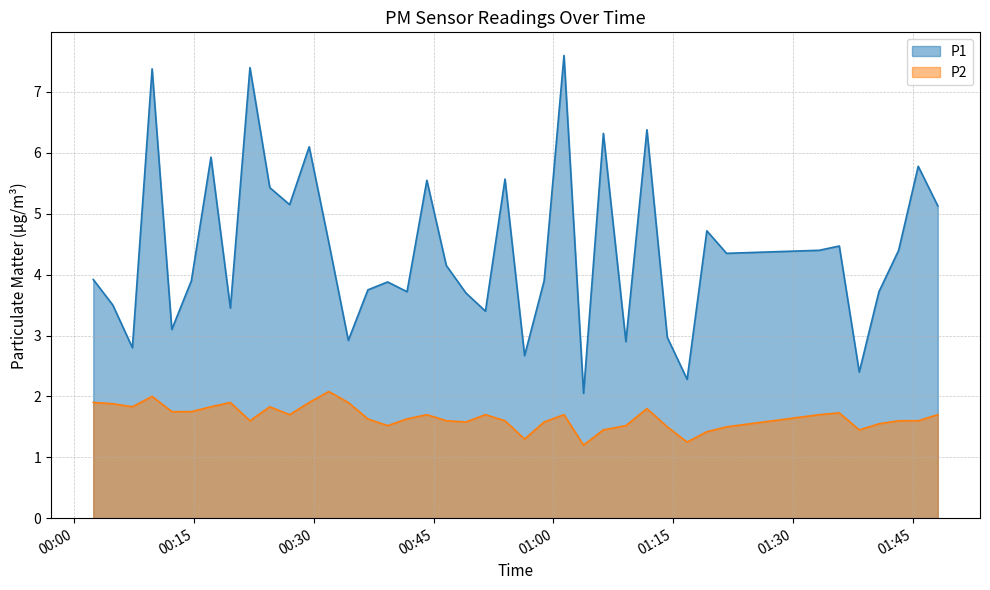

How many data points does each series have?

40